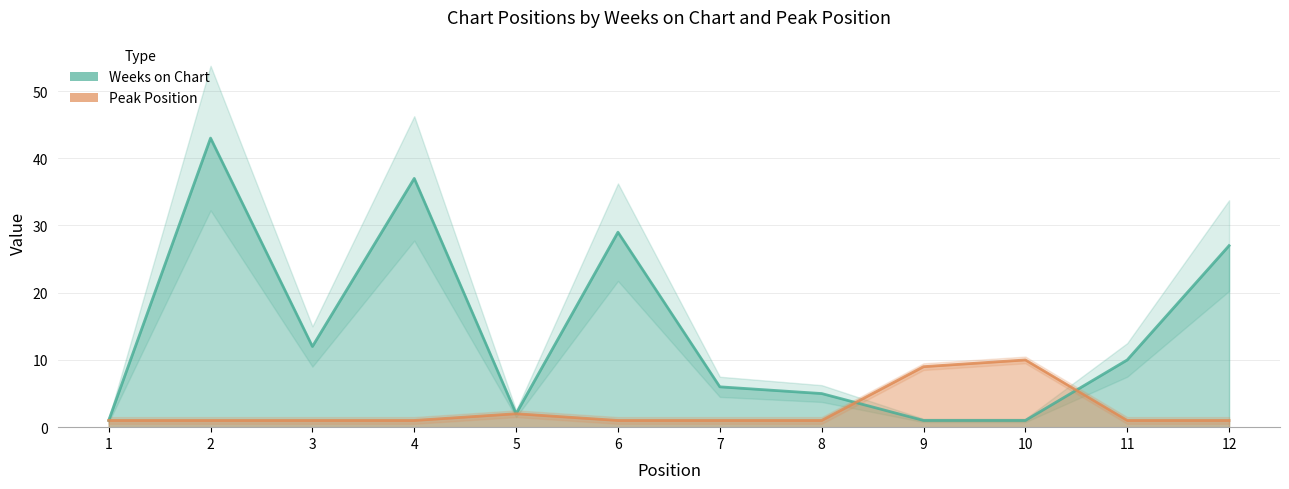

What is the value of the Weeks on Chart point at the 4th from the left?

37